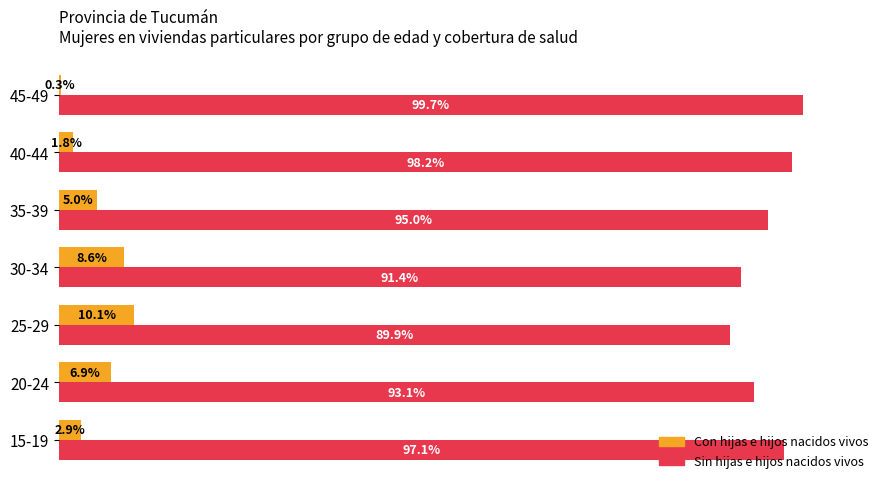

Which category has the highest value across all series?

45-49